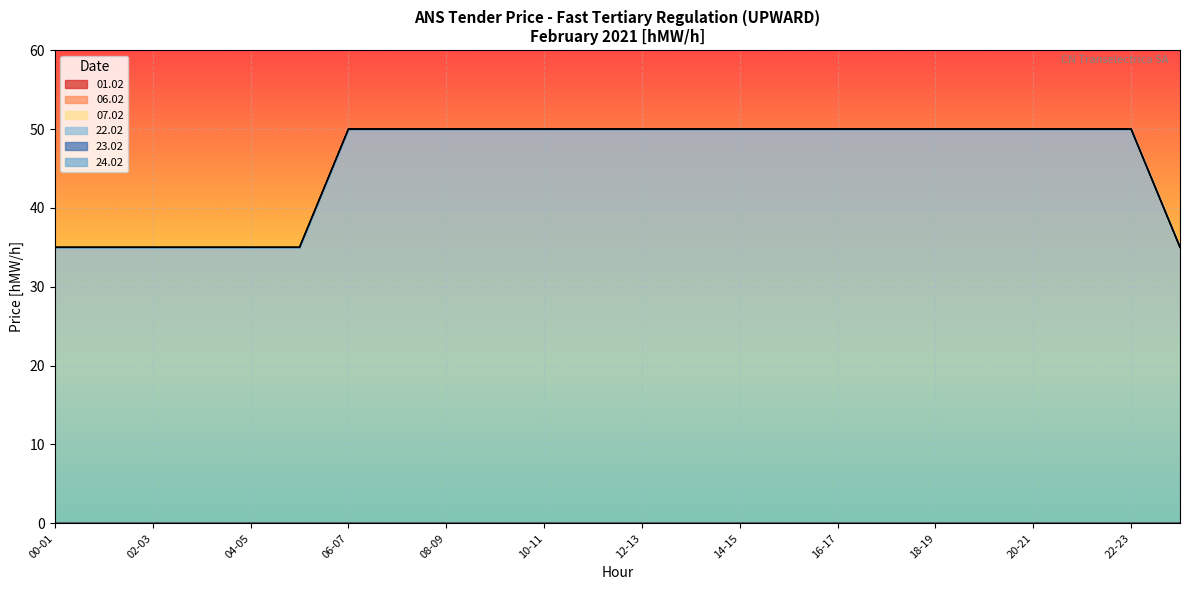

Reading left to right, extract all data points from this chart.

01.02: 00-01=0	01-02=0	02-03=0	03-04=0	04-05=0	05-06=0	06-07=0	07-08=0	08-09=0	09-10=0	10-11=0	11-12=0	12-13=0	13-14=0	14-15=0	15-16=0	16-17=0	17-18=0	18-19=0	19-20=0	20-21=0	21-22=0	22-23=0	23-24=0
06.02: 00-01=0	01-02=0	02-03=0	03-04=0	04-05=0	05-06=0	06-07=0	07-08=0	08-09=0	09-10=0	10-11=0	11-12=0	12-13=0	13-14=0	14-15=0	15-16=0	16-17=0	17-18=0	18-19=0	19-20=0	20-21=0	21-22=0	22-23=0	23-24=0
07.02: 00-01=0	01-02=0	02-03=0	03-04=0	04-05=0	05-06=0	06-07=0	07-08=0	08-09=0	09-10=0	10-11=0	11-12=0	12-13=0	13-14=0	14-15=0	15-16=0	16-17=0	17-18=0	18-19=0	19-20=0	20-21=0	21-22=0	22-23=0	23-24=0
22.02: 00-01=35	01-02=35	02-03=35	03-04=35	04-05=35	05-06=35	06-07=50	07-08=50	08-09=50	09-10=50	10-11=50	11-12=50	12-13=50	13-14=50	14-15=50	15-16=50	16-17=50	17-18=50	18-19=50	19-20=50	20-21=50	21-22=50	22-23=50	23-24=35
23.02: 00-01=0	01-02=0	02-03=0	03-04=0	04-05=0	05-06=0	06-07=0	07-08=0	08-09=0	09-10=0	10-11=0	11-12=0	12-13=0	13-14=0	14-15=0	15-16=0	16-17=0	17-18=0	18-19=0	19-20=0	20-21=0	21-22=0	22-23=0	23-24=0
24.02: 00-01=0	01-02=0	02-03=0	03-04=0	04-05=0	05-06=0	06-07=0	07-08=0	08-09=0	09-10=0	10-11=0	11-12=0	12-13=0	13-14=0	14-15=0	15-16=0	16-17=0	17-18=0	18-19=0	19-20=0	20-21=0	21-22=0	22-23=0	23-24=0